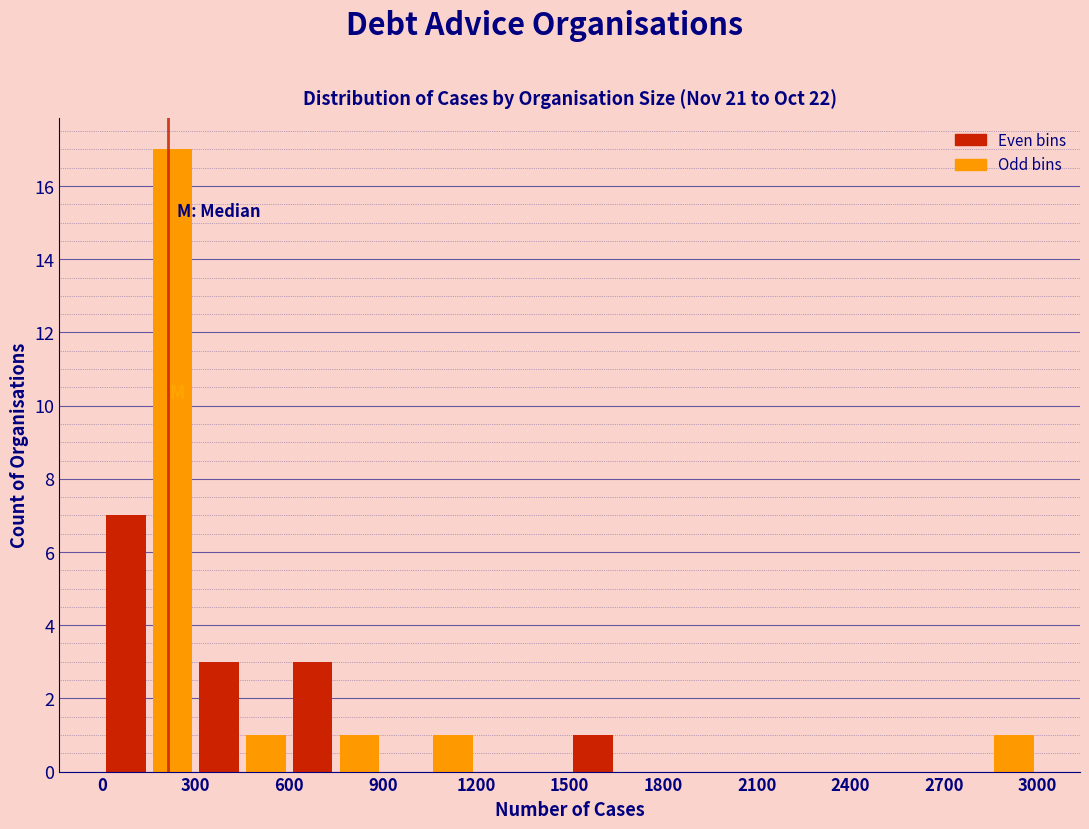

Around what value on the x-axis is the tallest bar? Give the approximate position of its centre, as read against the axis.

250